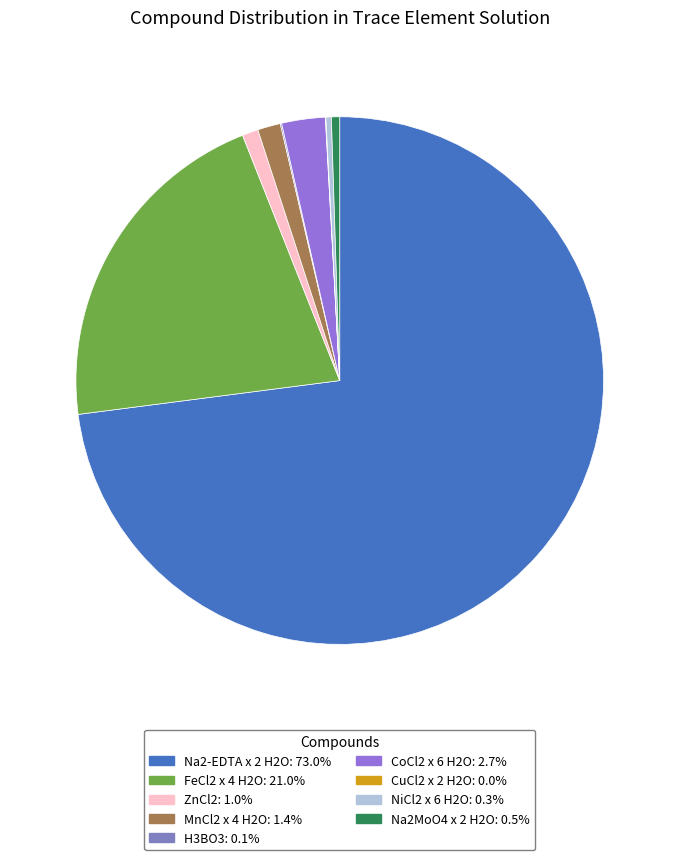

What is the largest slice in the pie chart?

Na2-EDTA x 2 H2O